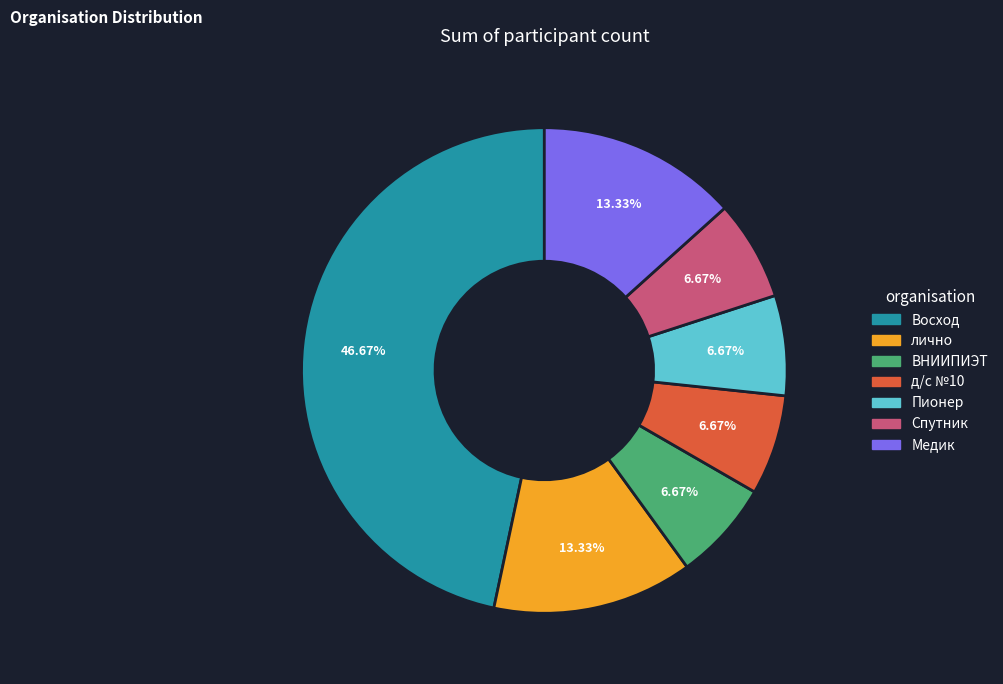

Is it true that ВНИИПИЭТ is 7% of the pie?

True